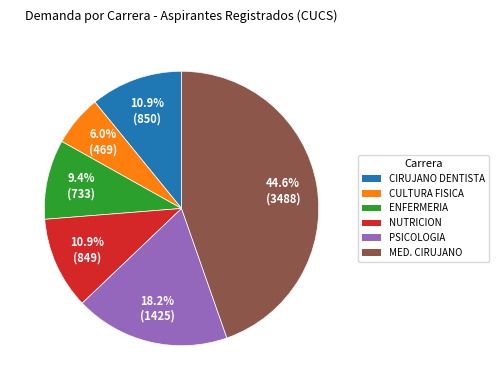

Is there any slice that represents more than half of the pie?

No